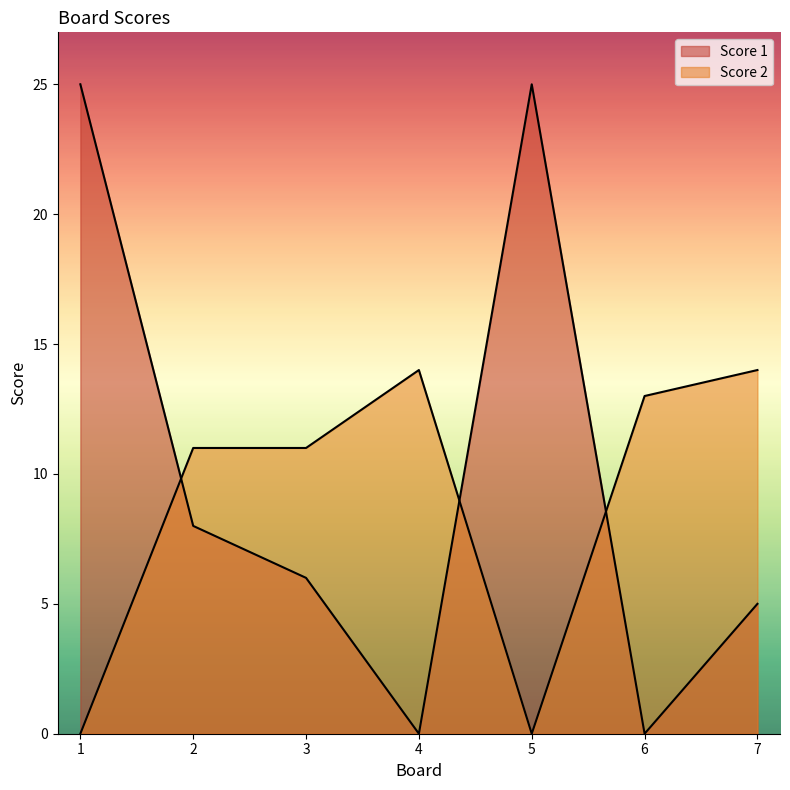

Count the Score 1 values in the range 0 to 25.

7